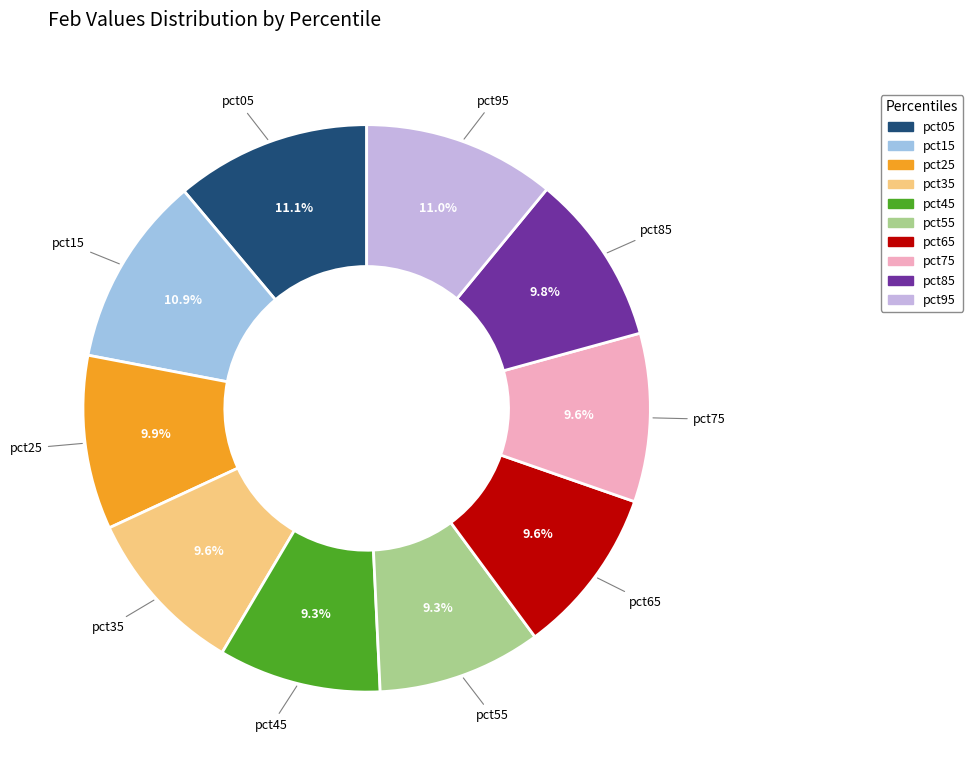

To the nearest percent, what portion does pct75 represent?

10%